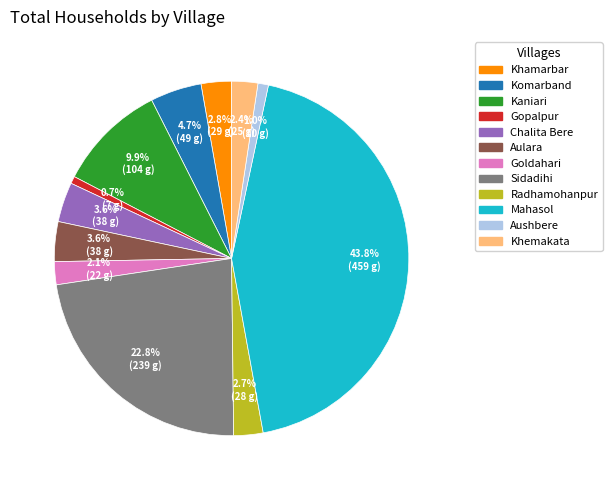

What is the largest slice in the pie chart?

Mahasol